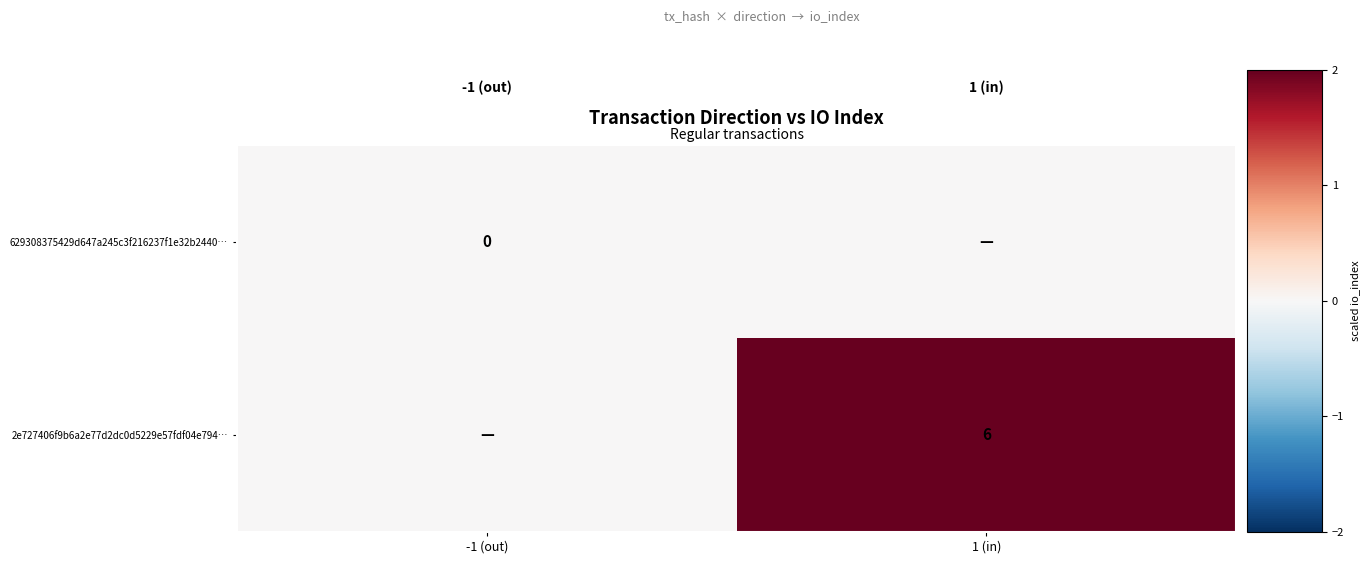

True or false: 2e727406f9b6a2e77d2dc0d5229e57fdf04e794… has a value of 2 at 1 (in).

False